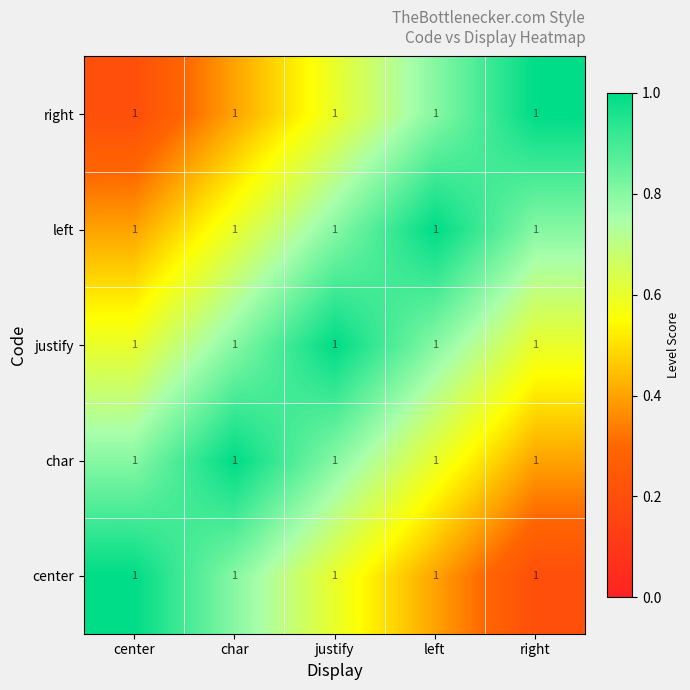

The justify series shows 1.3 at char. True or false?

False